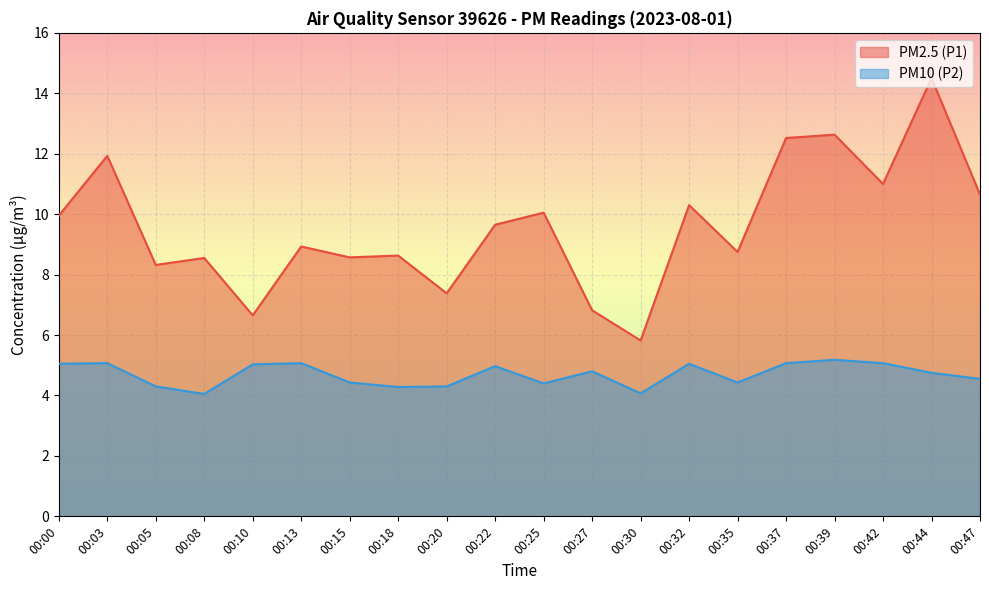

Count the number of categories in the chart.

20